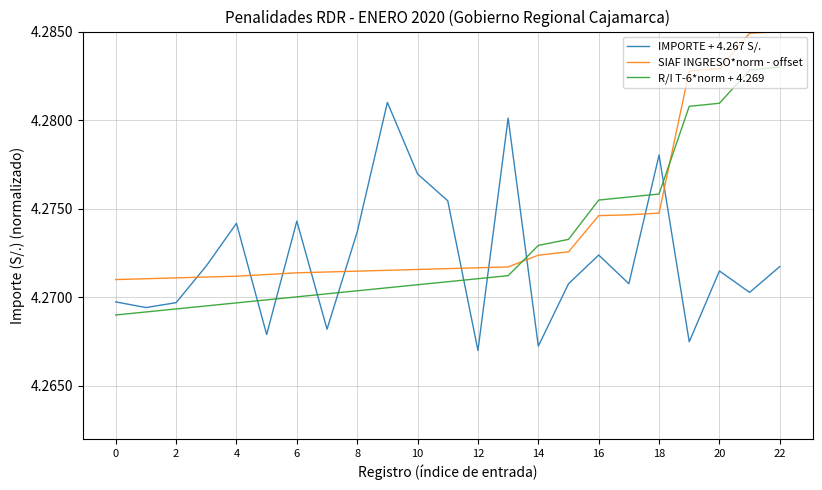

List the series in order of their peak value, highest first.

SIAF INGRESO*norm - offset, R/I T-6*norm + 4.269, IMPORTE + 4.267 S/.